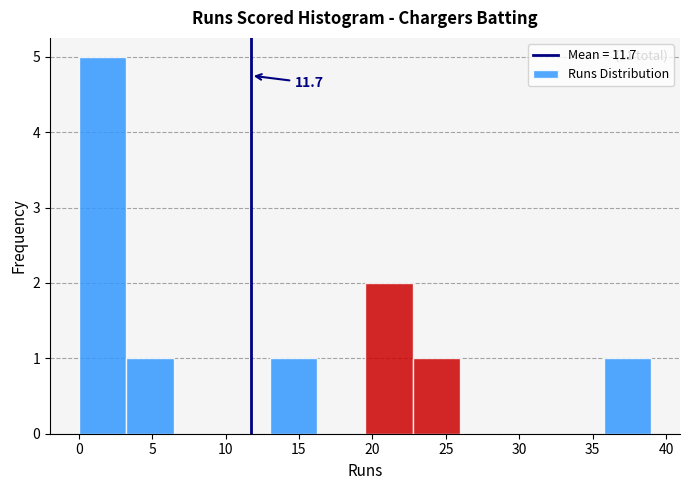

Which range on the x-axis has the tallest bar?

0.00 to 3.25